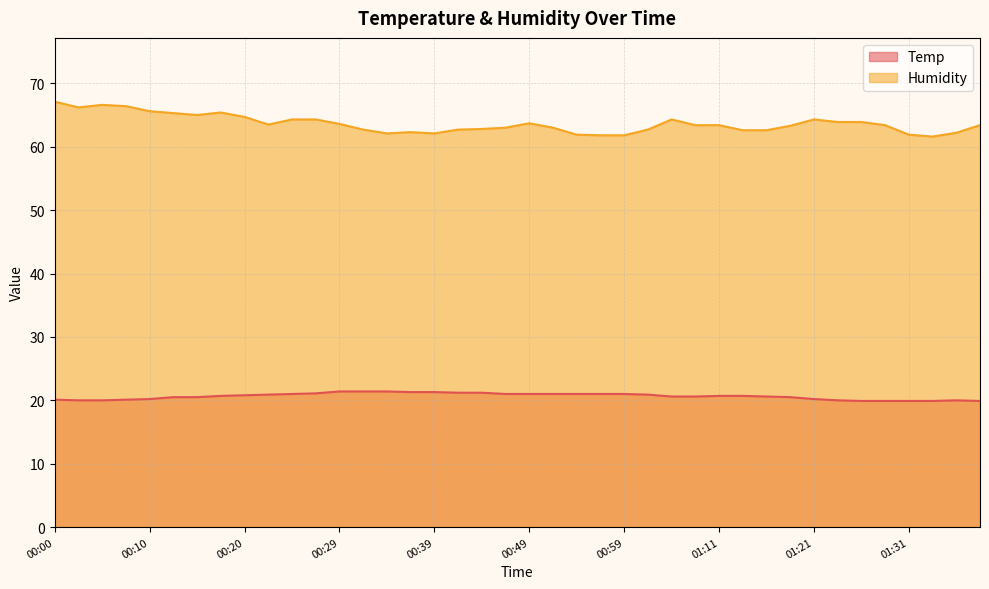

List the series in order of their peak value, highest first.

Humidity, Temp